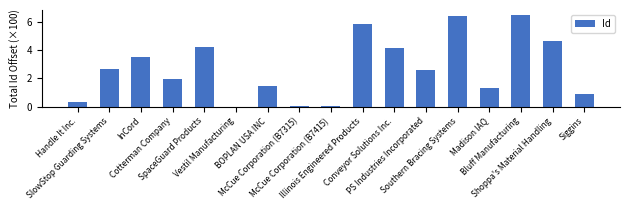

Count the number of categories in the chart.

17